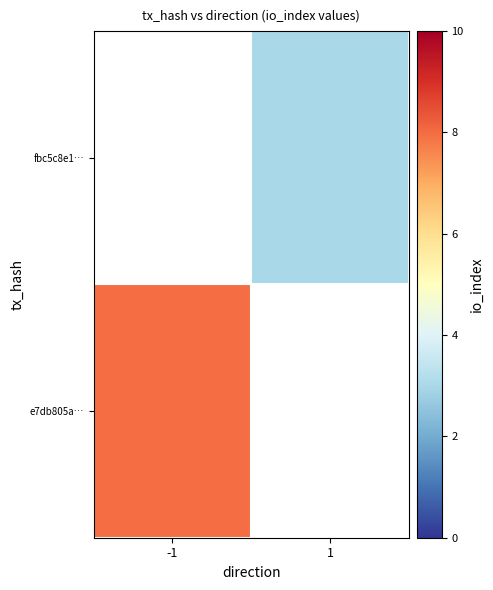

The value of fbc5c8e1… at 1 is 5.2. True or false?

False